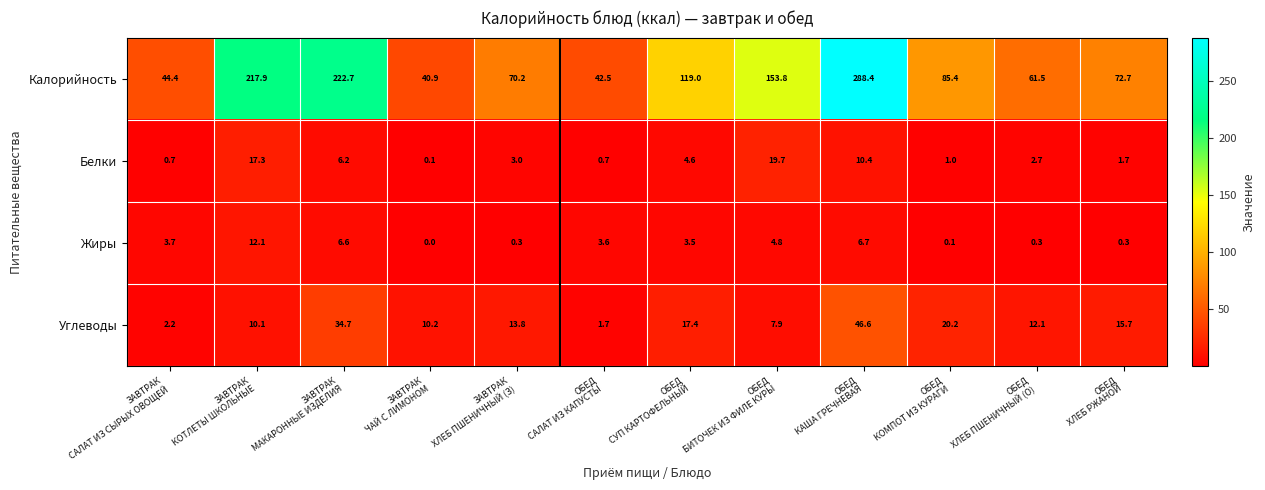

What is the sum of all Калорийность values?

1419.4